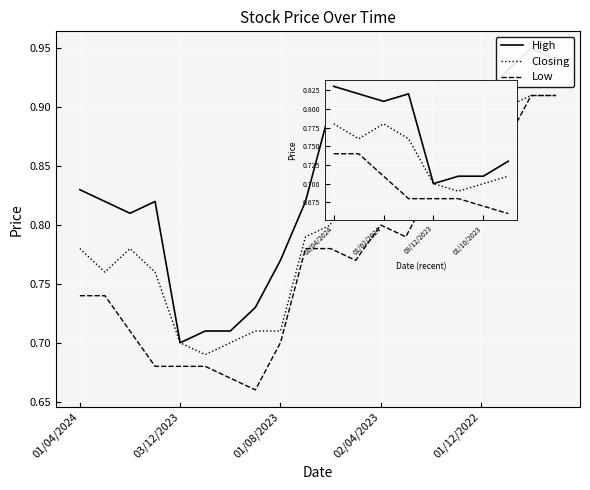

The value of Low at 01/04/2024 is 0.4. True or false?

False